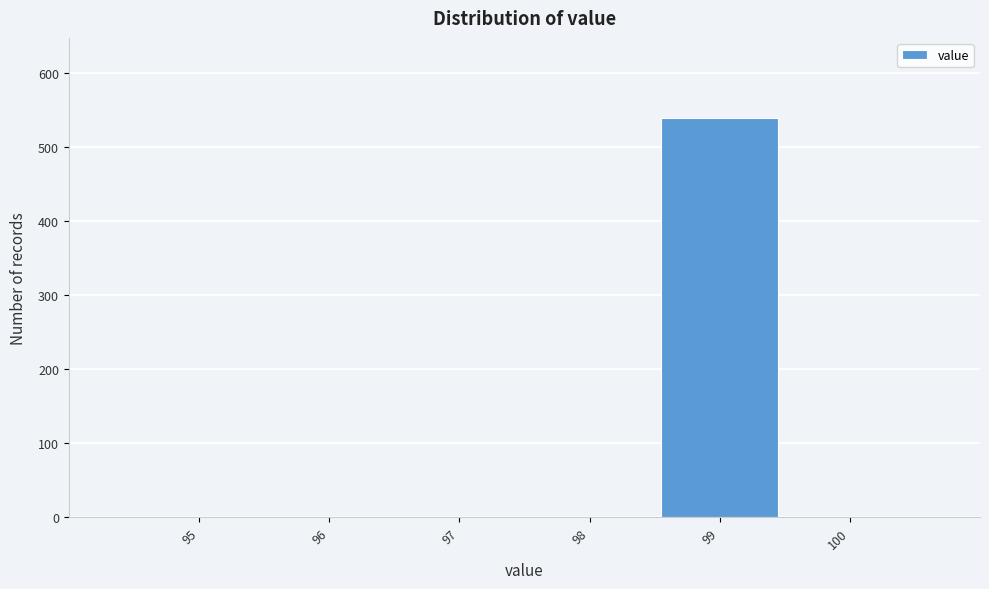

Reading right to left, list all the values displayed in this chart.

100=0	99=540	98=0	97=0	96=0	95=0